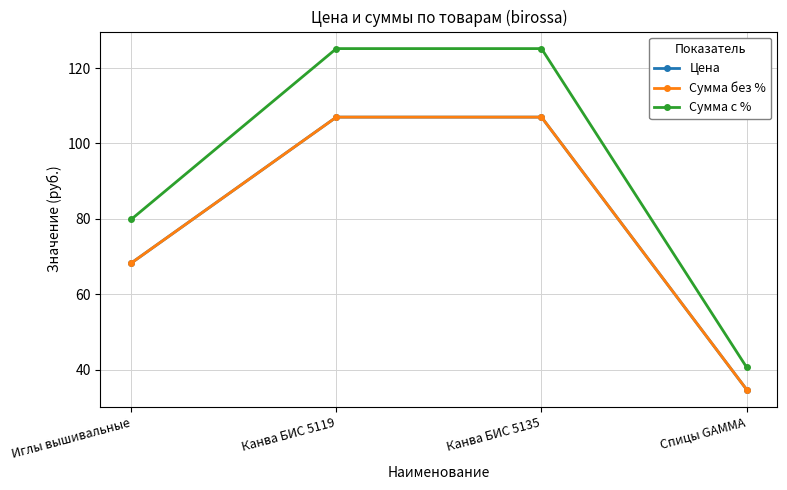

How many lines are shown in the chart?

3